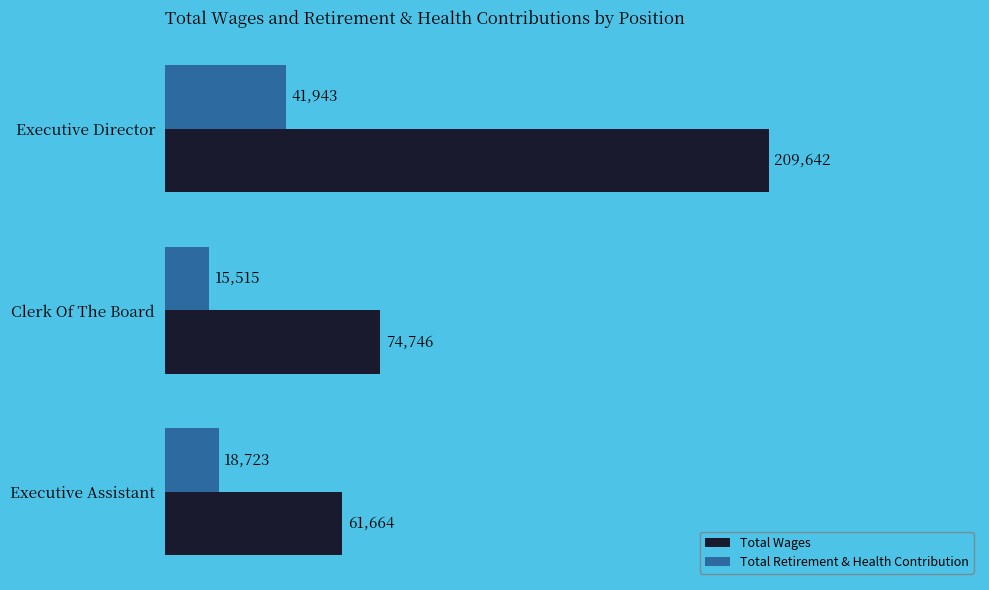

What is the difference between the maximum and second lowest values in the Total Retirement & Health Contribution series?

23220